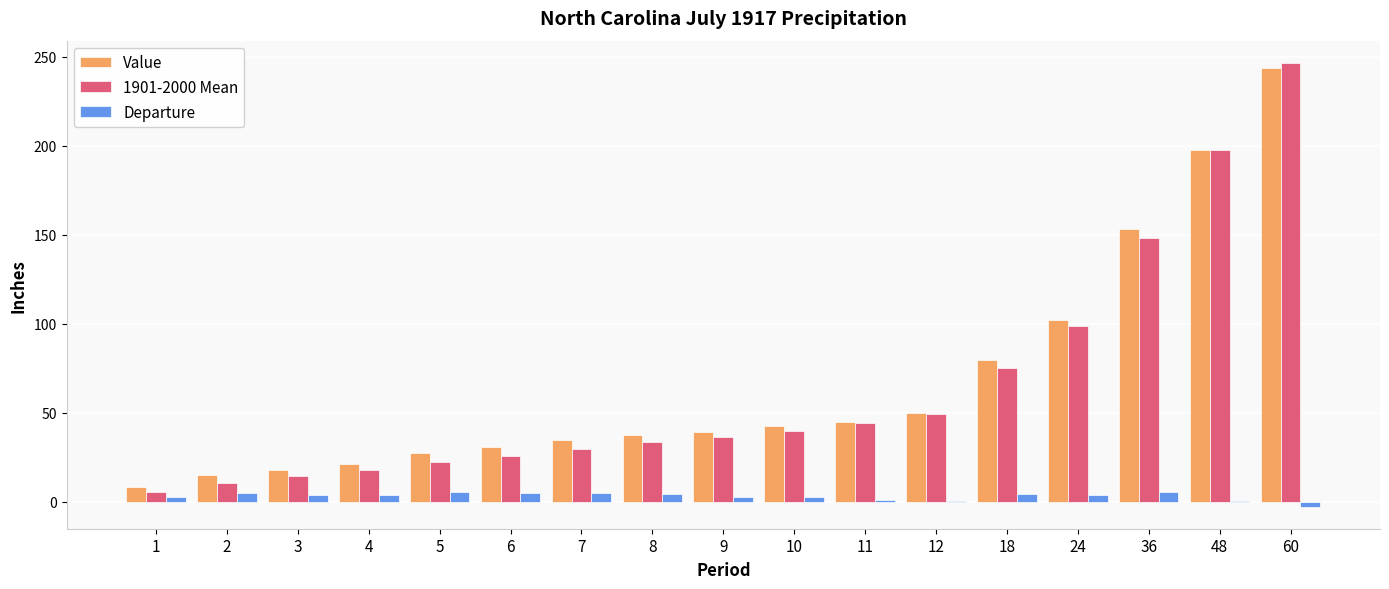

True or false: Departure has a value of 5.3 at 36.

True